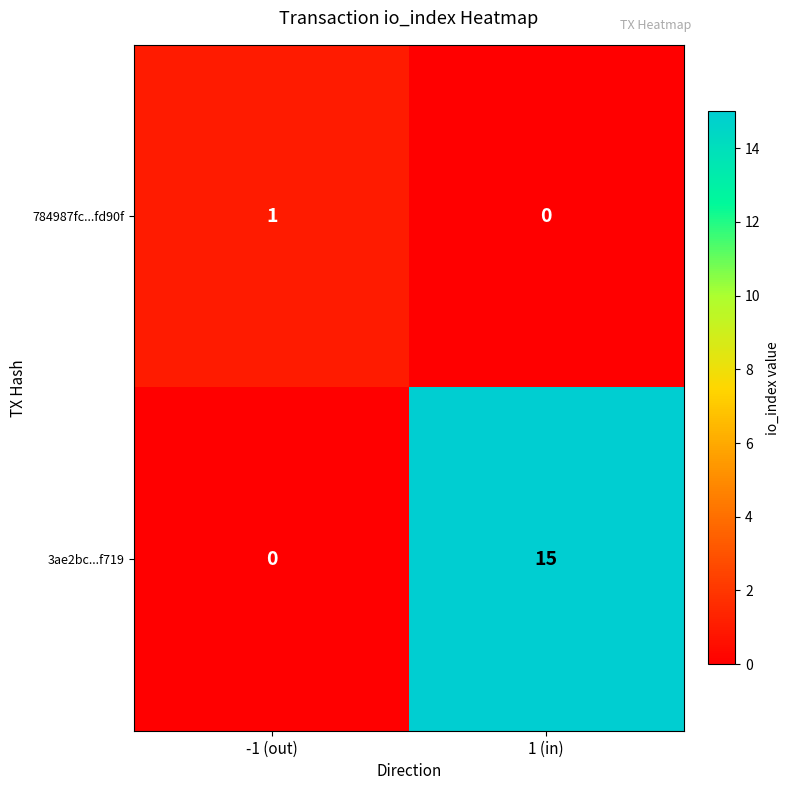

Where is 784987fc...fd90f nearest to the value 0?

1 (in)